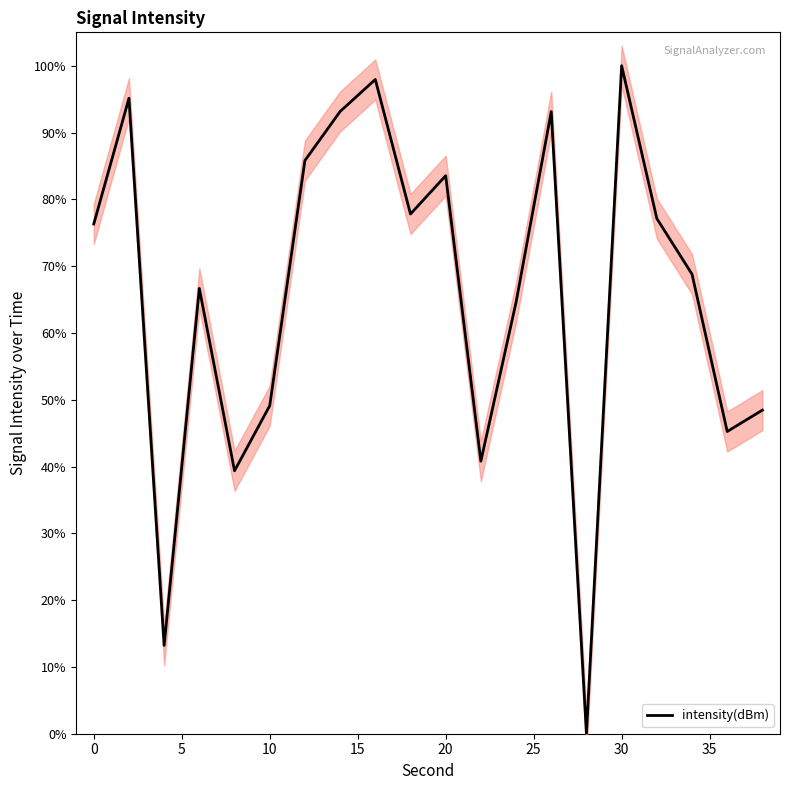

What is the maximum value shown in the chart?

100.0